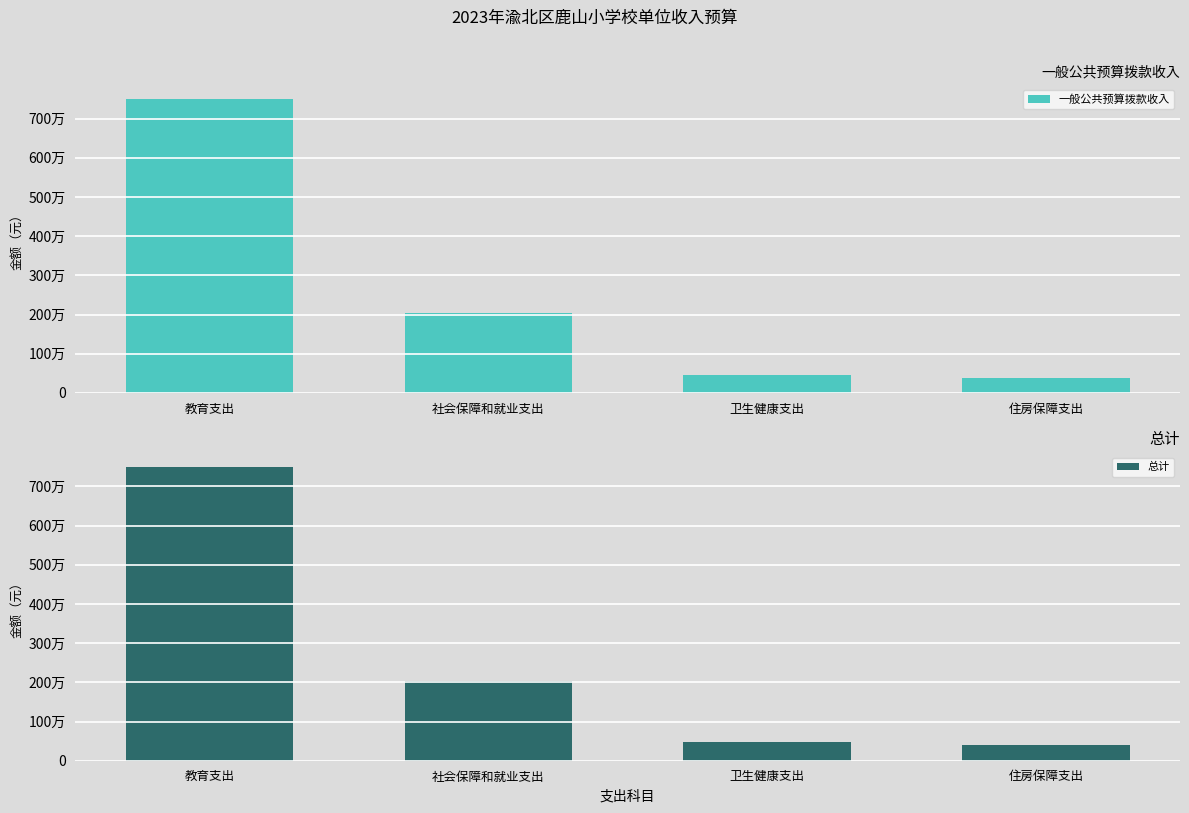

Are the bars grouped side by side (vs. stacked)?

Yes